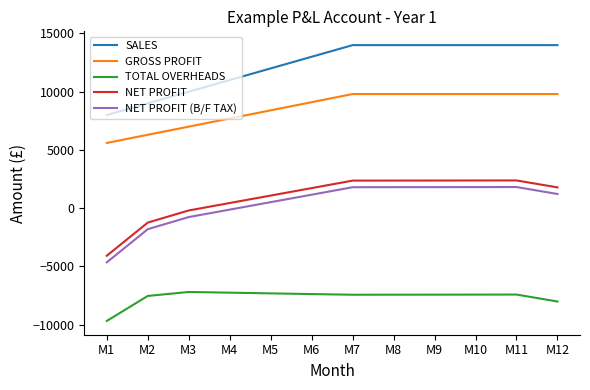

What is the lowest value of the NET PROFIT (B/F TAX) series?

-4653